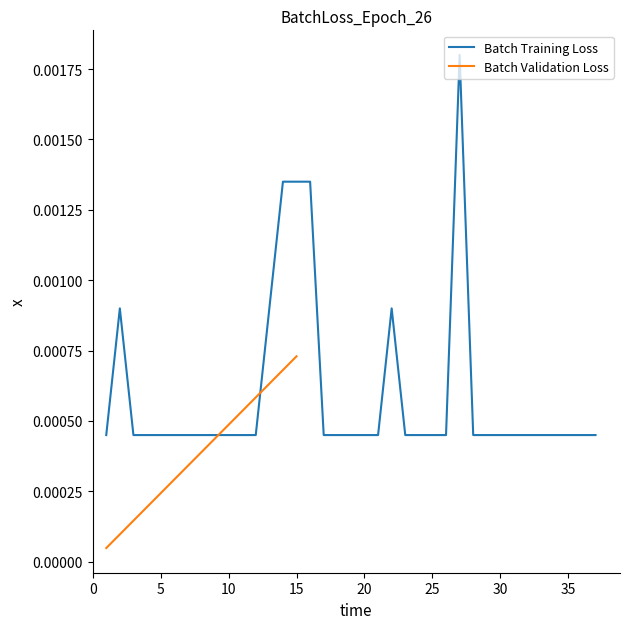

Which label corresponds to the smallest value in the chart?

1